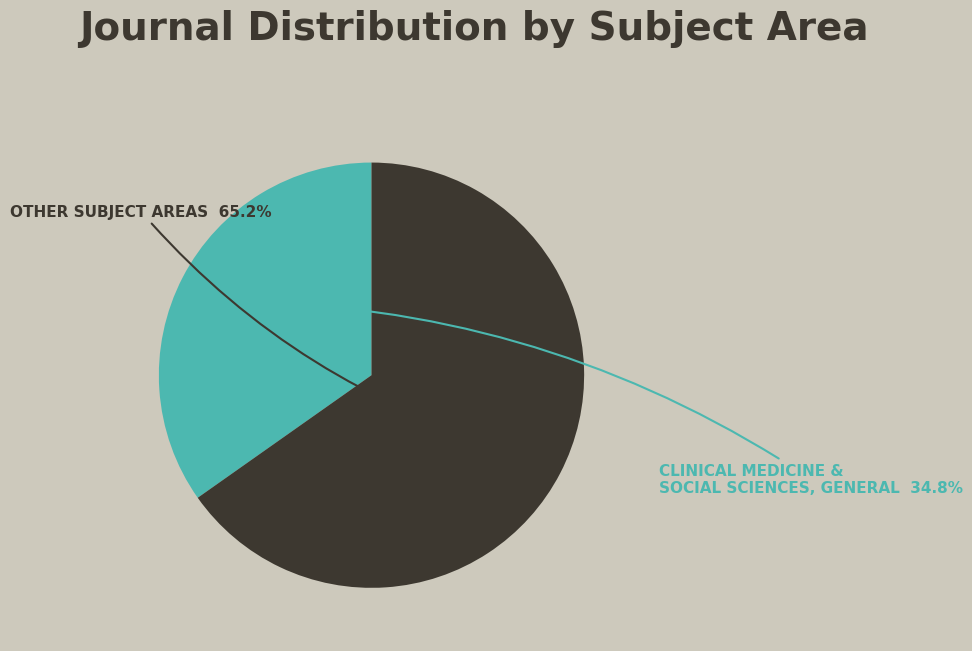

Which slice represents more than half of the pie?

OTHER SUBJECT AREAS